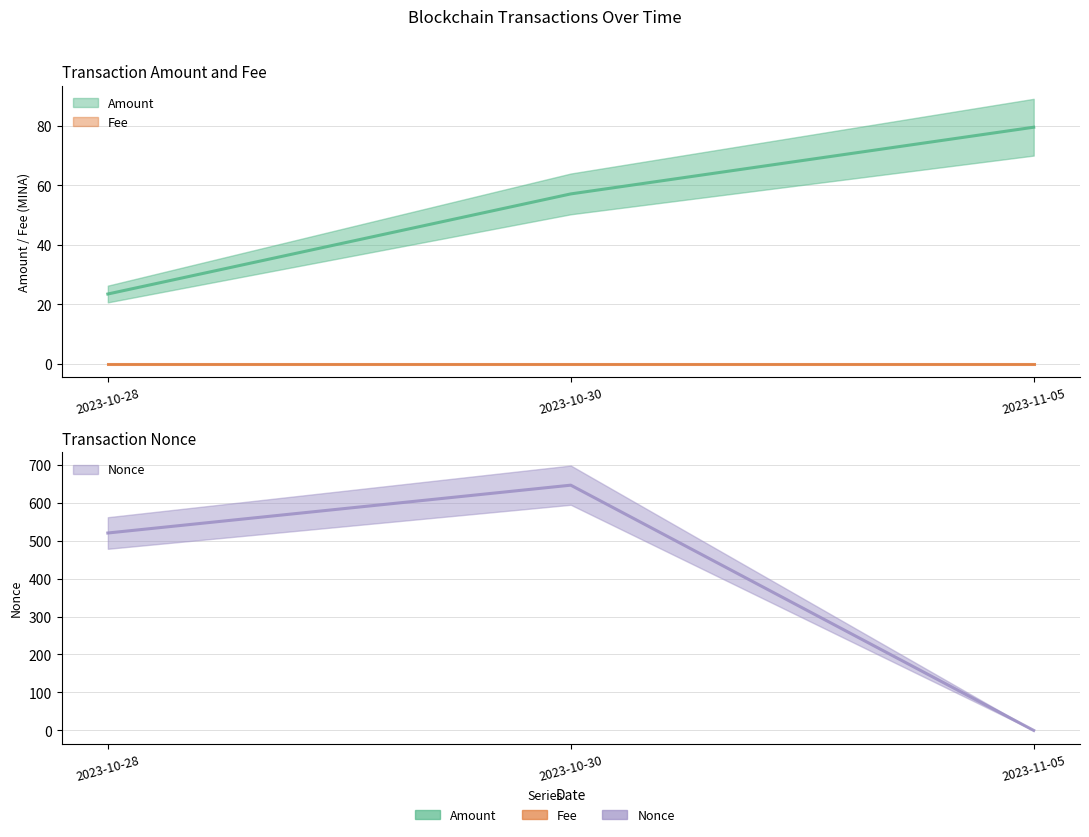

What value does the Nonce series have at 2023-10-28?

520.0